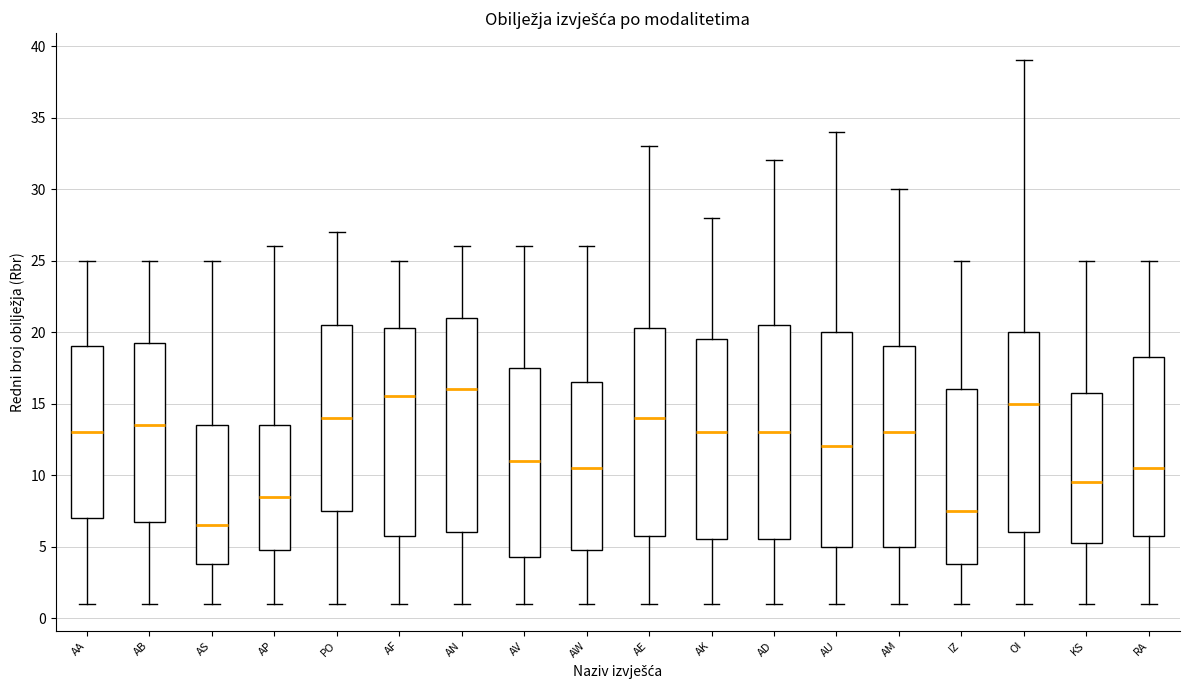

Which box has the highest median line?

AN